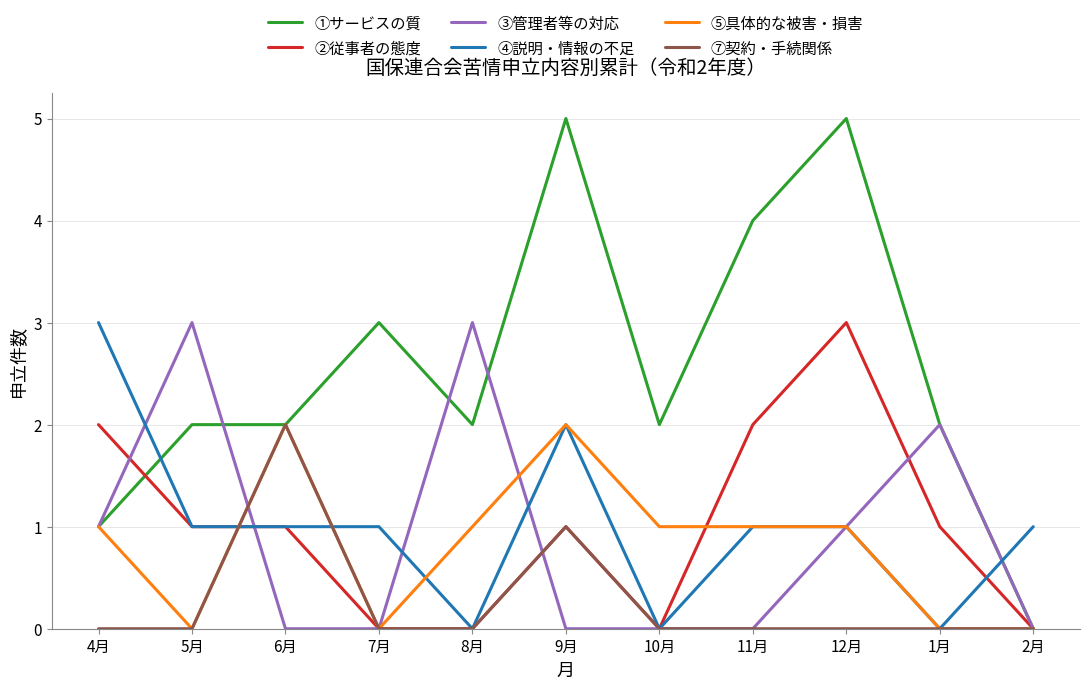

How many series are shown in this chart?

6